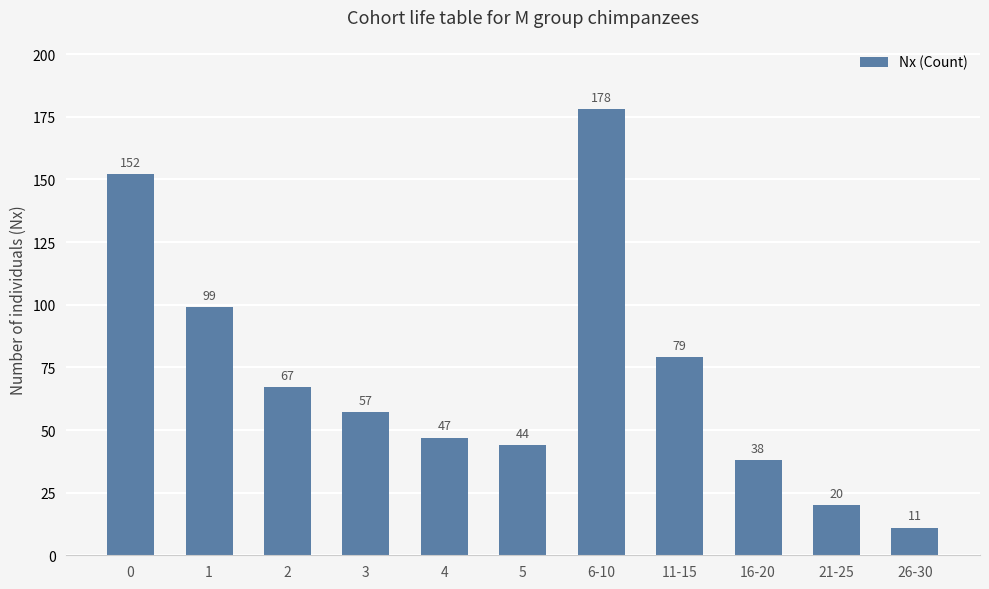

Are the bars grouped side by side (vs. stacked)?

No